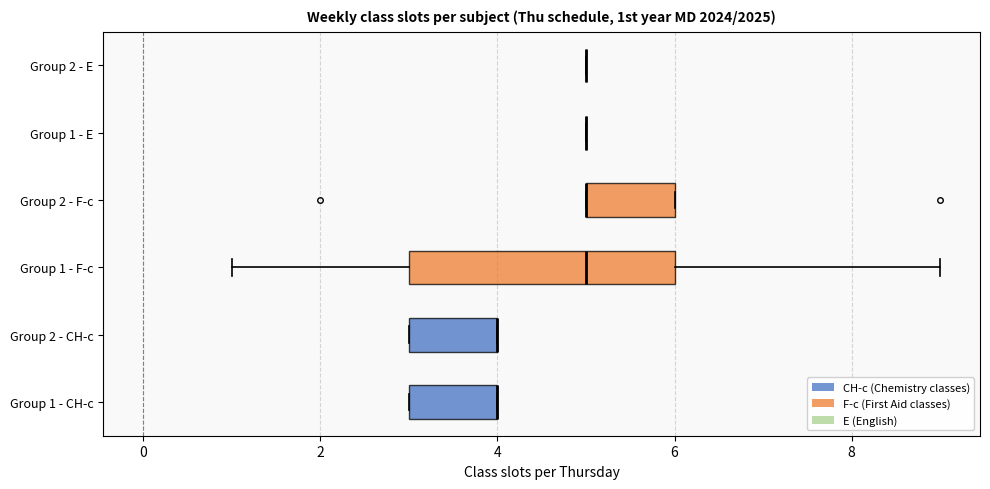

Reading bottom to top, transcribe this box plot: for each box, give where its median line is, the range the box spans, and where its two whiskers end, as read against the x-axis. The values are not printed on the chart, so give them approximately, as read against the axis.

Group 1 - CH-c: median 4 (drawn on the box's right edge), box 3 to 4, whiskers 3 to 4
Group 2 - CH-c: median 4 (drawn on the box's right edge), box 3 to 4, whiskers 3 to 4
Group 1 - F-c: median 5, box 3 to 6, whiskers 1 to 9
Group 2 - F-c: median 5 (drawn on the box's left edge), box 5 to 6, whiskers 5 to 6
Group 1 - E: box collapsed to a line at 5, whiskers 5 to 5
Group 2 - E: box collapsed to a line at 5, whiskers 5 to 5